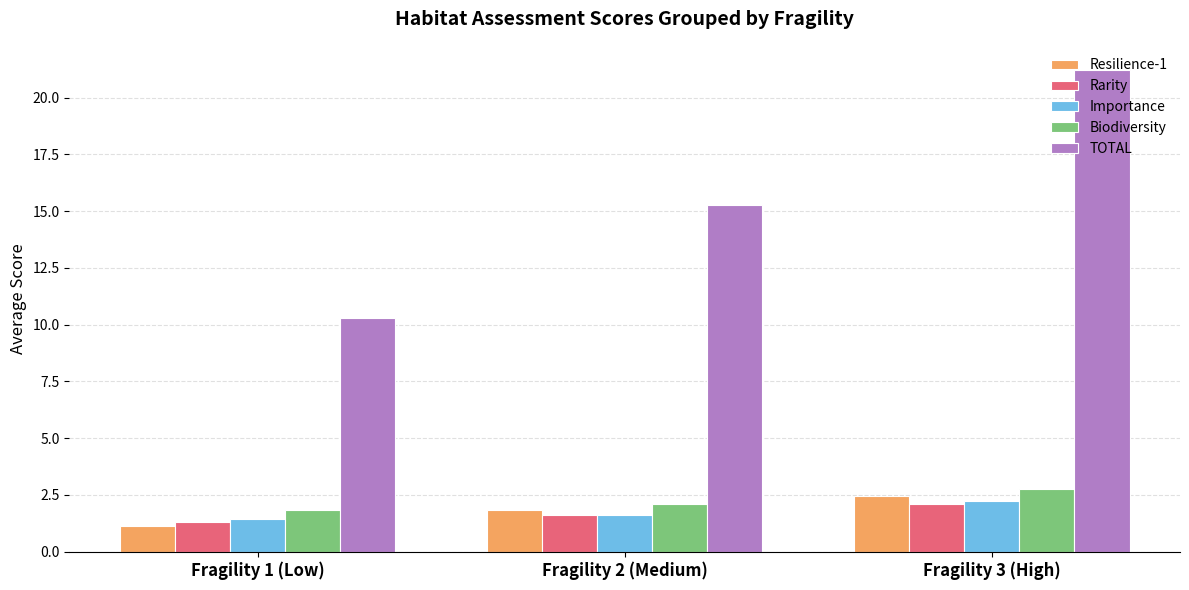

List the labels in order of TOTAL value, largest first.

Fragility 3 (High), Fragility 2 (Medium), Fragility 1 (Low)